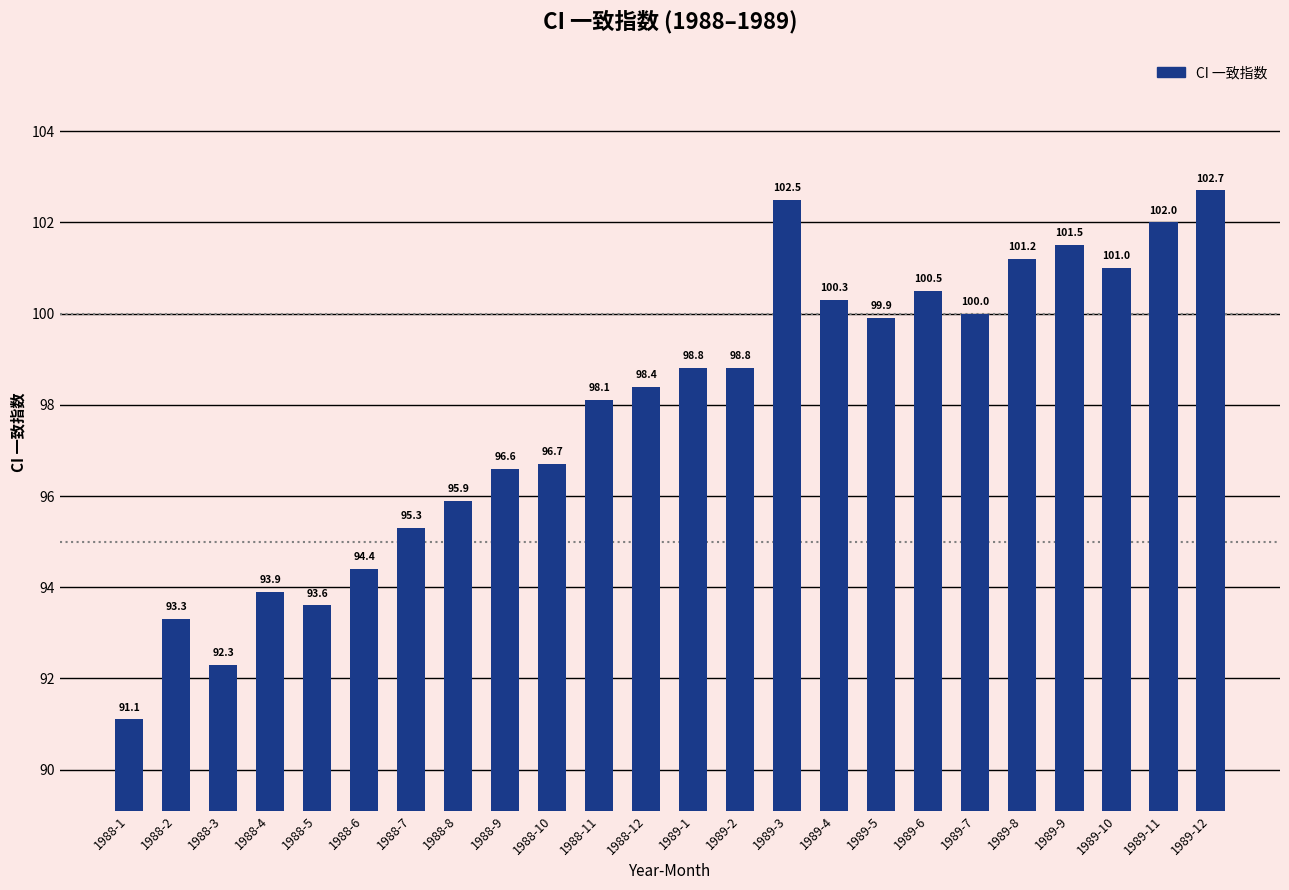

What is the greatest value displayed?

102.7